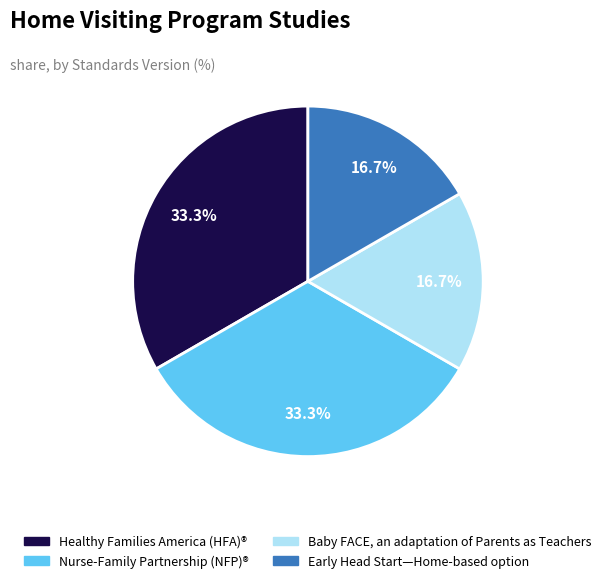

Is Early Head Start—Home-based option the majority of the pie?

No